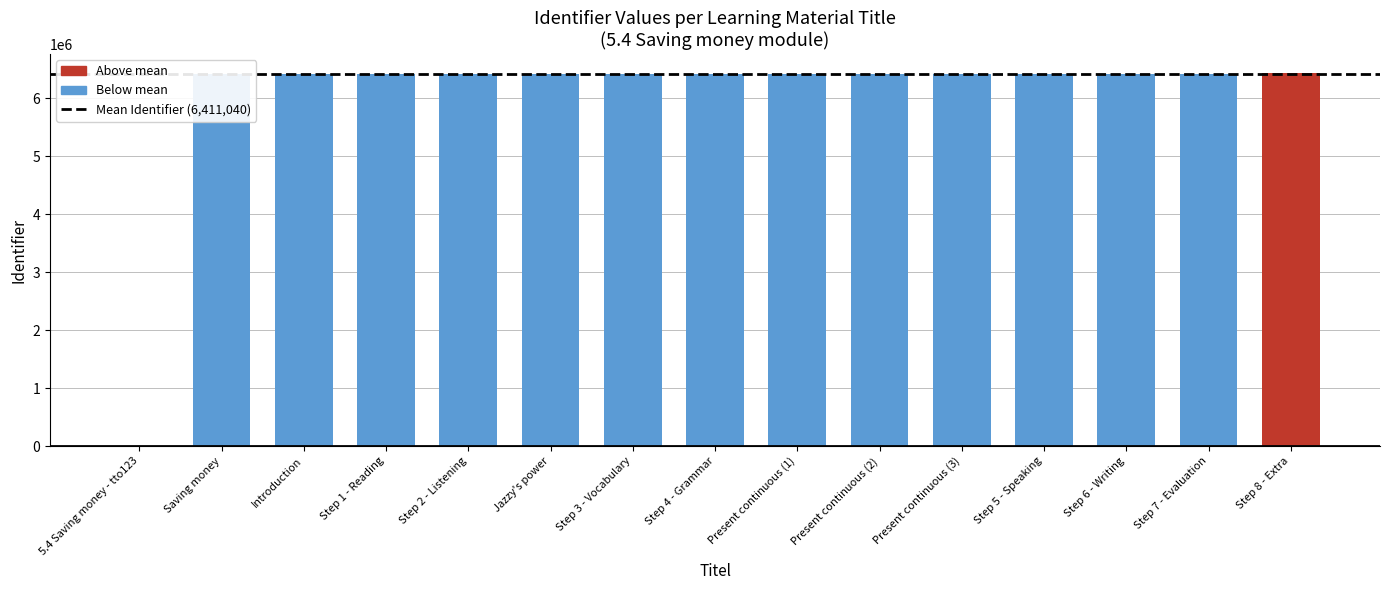

Is it true that the value at Step 8 - Extra is 6440712?

True